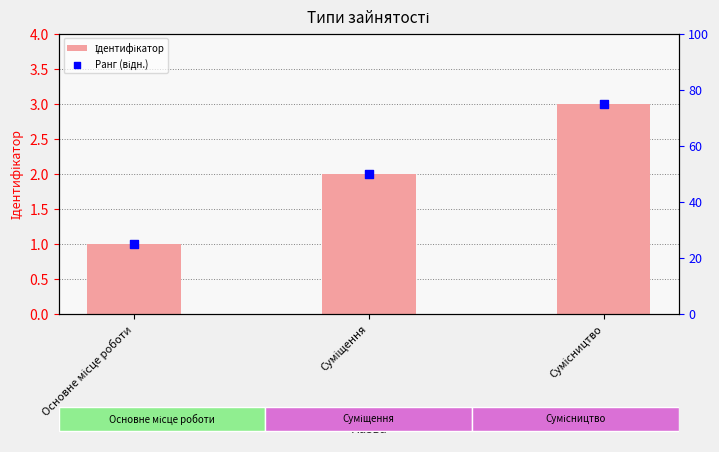

Which series has the largest Y range (max minus min)?

Ранг (відн.)